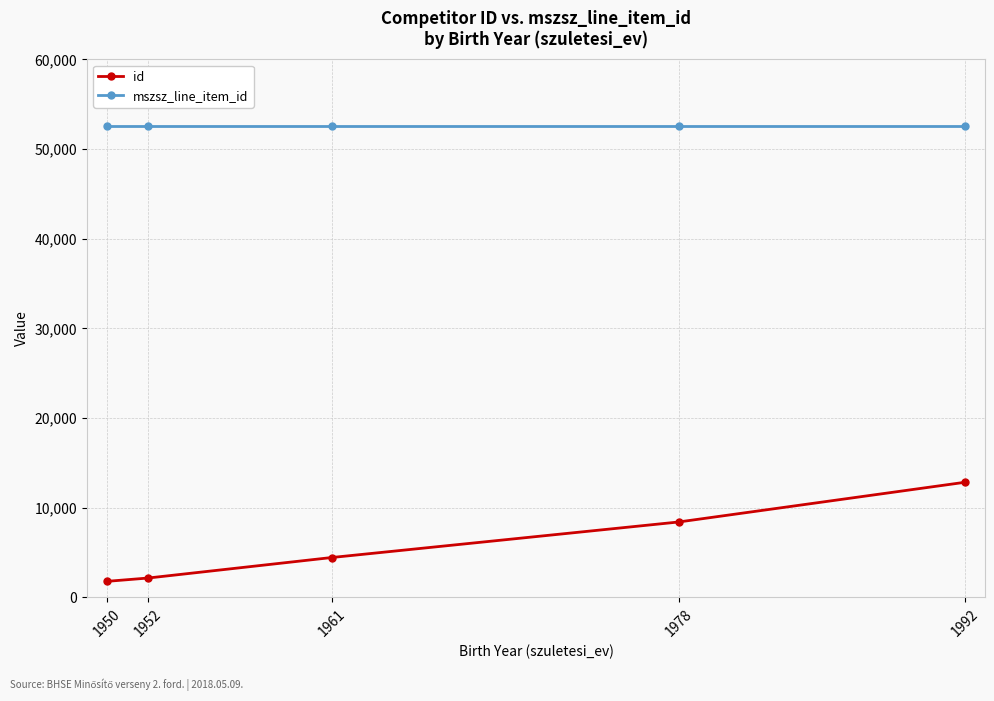

What is the total value across all series at 1978?

60949